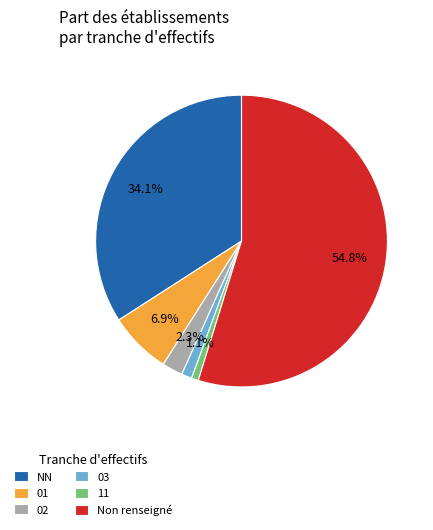

Does any single category account for the majority?

Yes